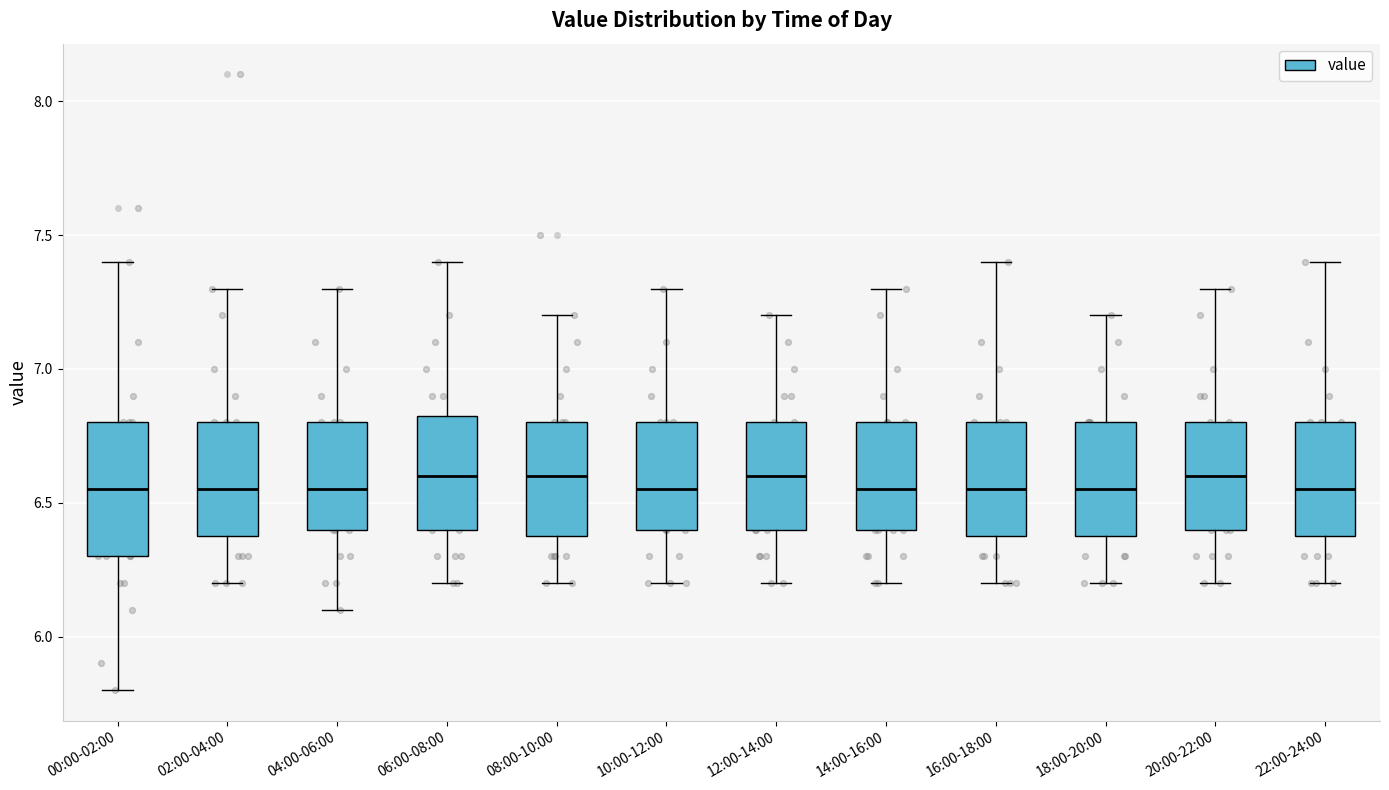

Reading left to right, read every box against the y-axis: the position of its median line, the range the box covers, and the ends of its whiskers. The values are not printed on the chart, so give them approximately, as read against the axis.

00:00-02:00: median 6.55, box 6.30 to 6.80, whiskers 5.80 to 7.40
02:00-04:00: median 6.55, box 6.40 to 6.80, whiskers 6.20 to 7.30
04:00-06:00: median 6.55, box 6.40 to 6.80, whiskers 6.10 to 7.30
06:00-08:00: median 6.60, box 6.40 to 6.85, whiskers 6.20 to 7.40
08:00-10:00: median 6.60, box 6.40 to 6.80, whiskers 6.20 to 7.20
10:00-12:00: median 6.55, box 6.40 to 6.80, whiskers 6.20 to 7.30
12:00-14:00: median 6.60, box 6.40 to 6.80, whiskers 6.20 to 7.20
14:00-16:00: median 6.55, box 6.40 to 6.80, whiskers 6.20 to 7.30
16:00-18:00: median 6.55, box 6.40 to 6.80, whiskers 6.20 to 7.40
18:00-20:00: median 6.55, box 6.40 to 6.80, whiskers 6.20 to 7.20
20:00-22:00: median 6.60, box 6.40 to 6.80, whiskers 6.20 to 7.30
22:00-24:00: median 6.55, box 6.40 to 6.80, whiskers 6.20 to 7.40